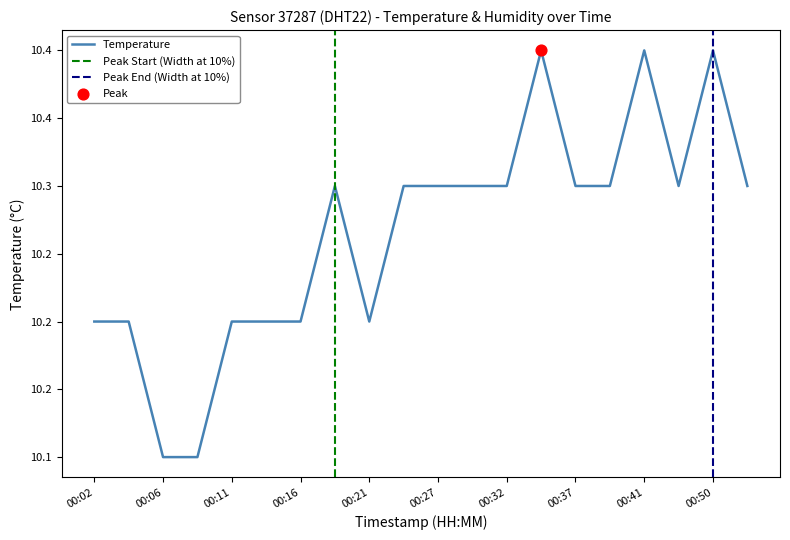

Which has a higher value, 00:09 or 00:02?

00:02